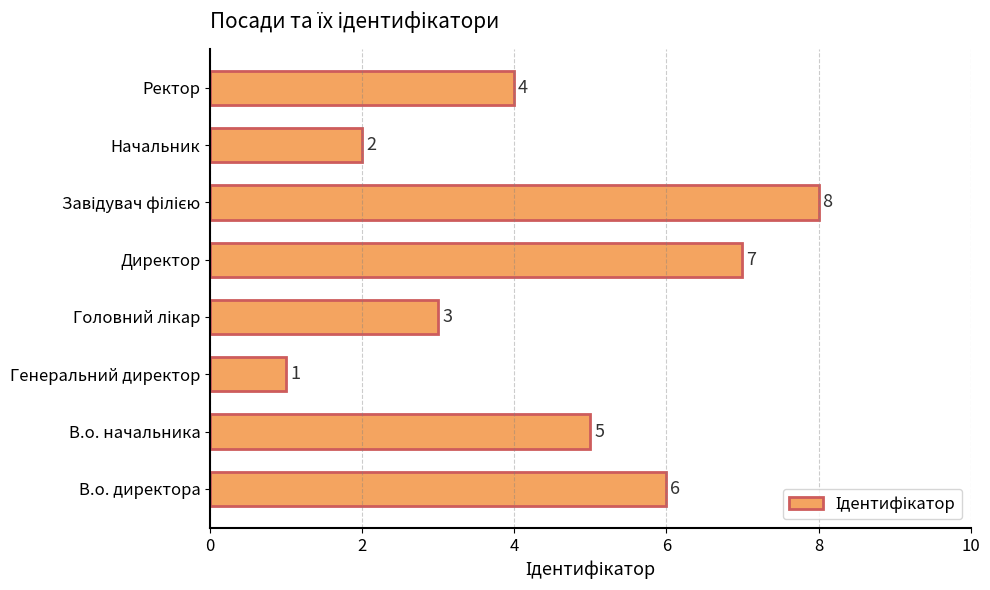

The chart shows a value of 1 at Генеральний директор. True or false?

True